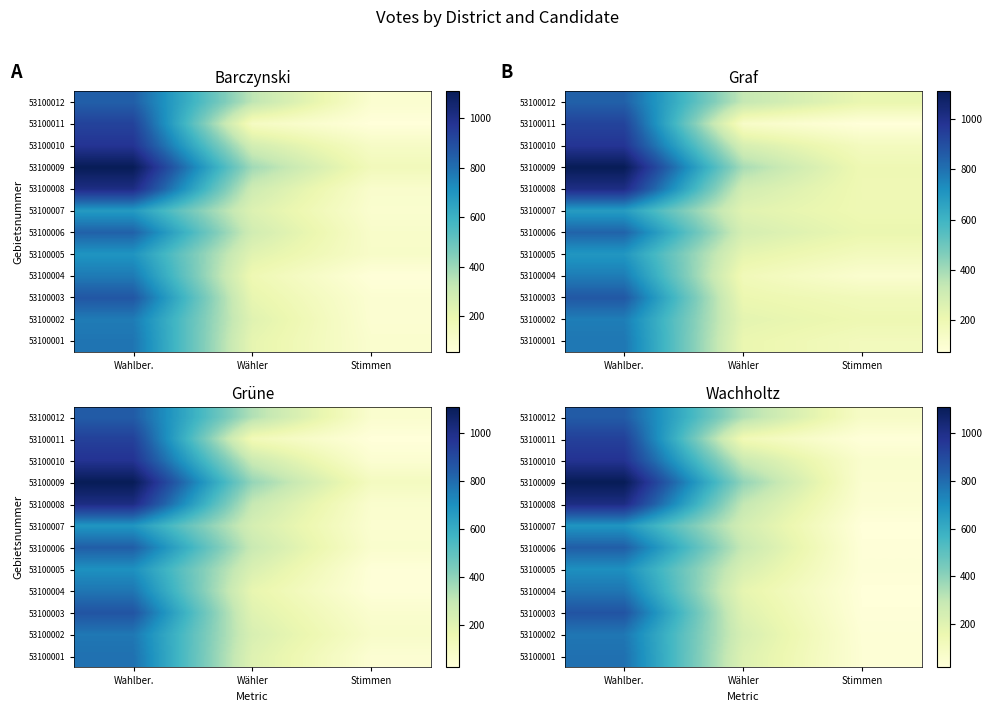

What is the difference between the 53100004 values at Wähler and Wahlber.?

594